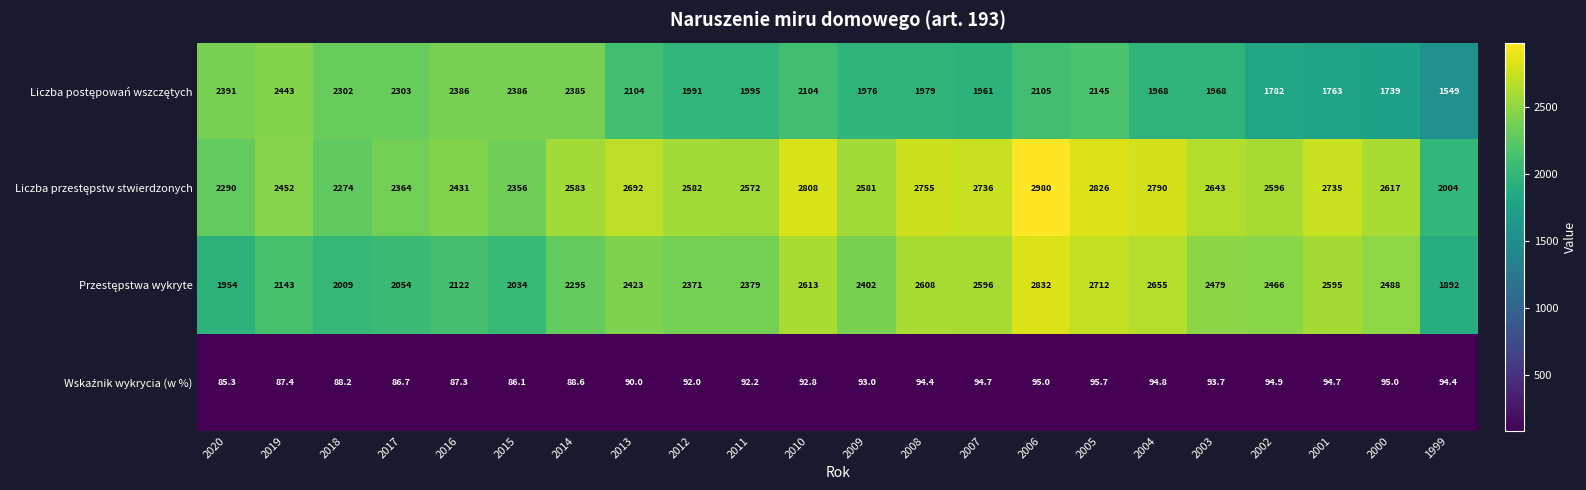

What is the total value across all series at 2009?

7052.0